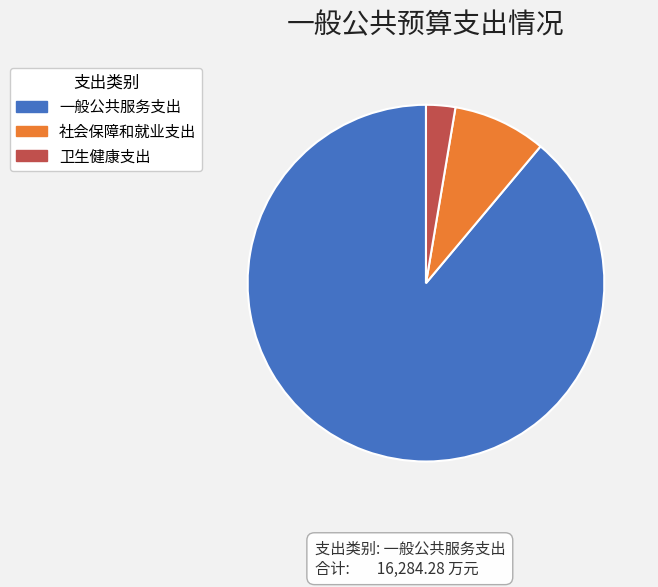

True or false: 一般公共服务支出 accounts for 89% of the total.

True